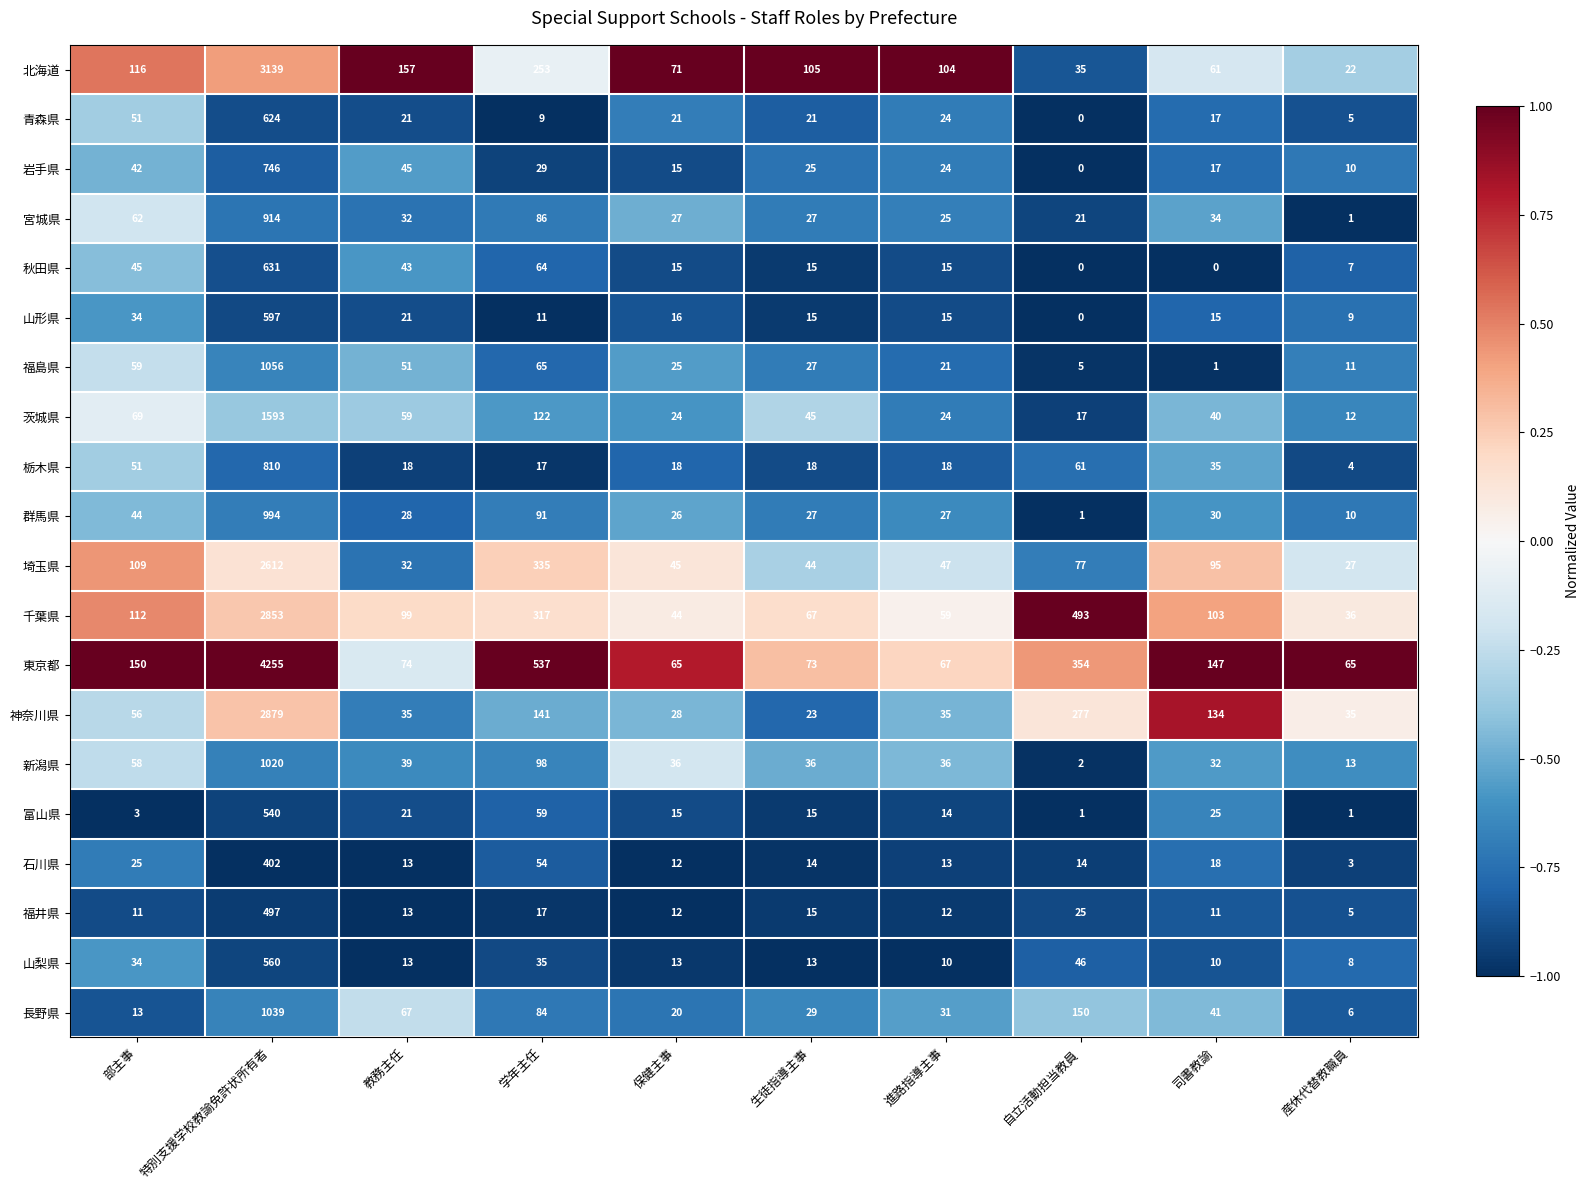

At how many categories does at least one series exceed 0?

10